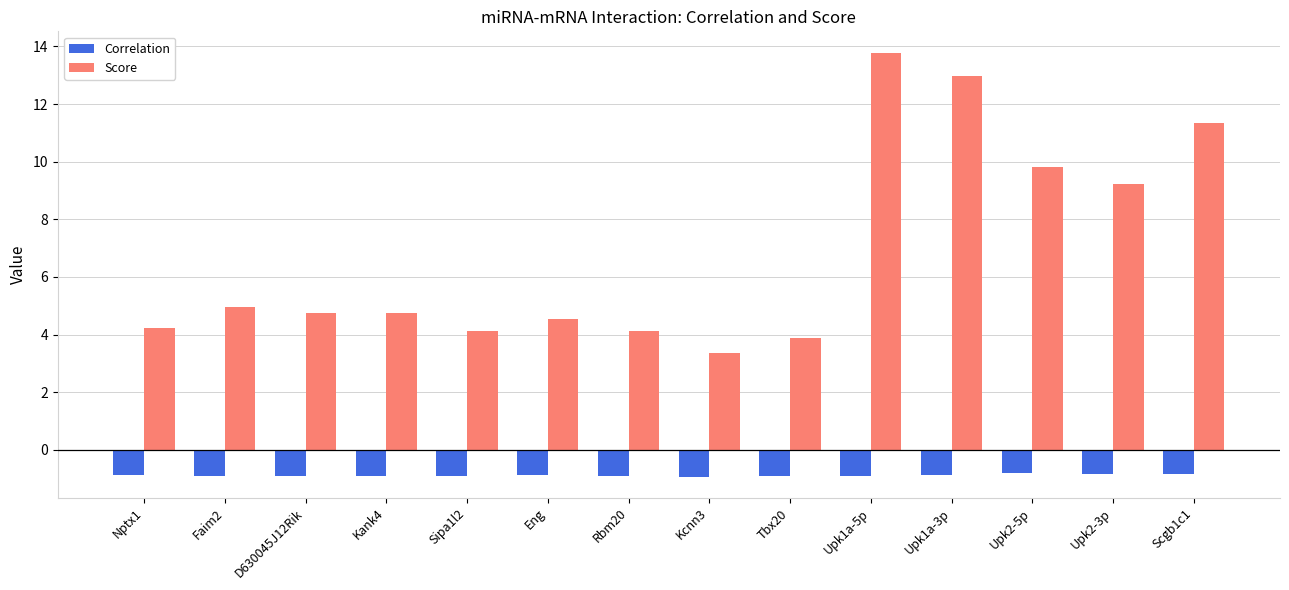

Count the number of categories in the chart.

14